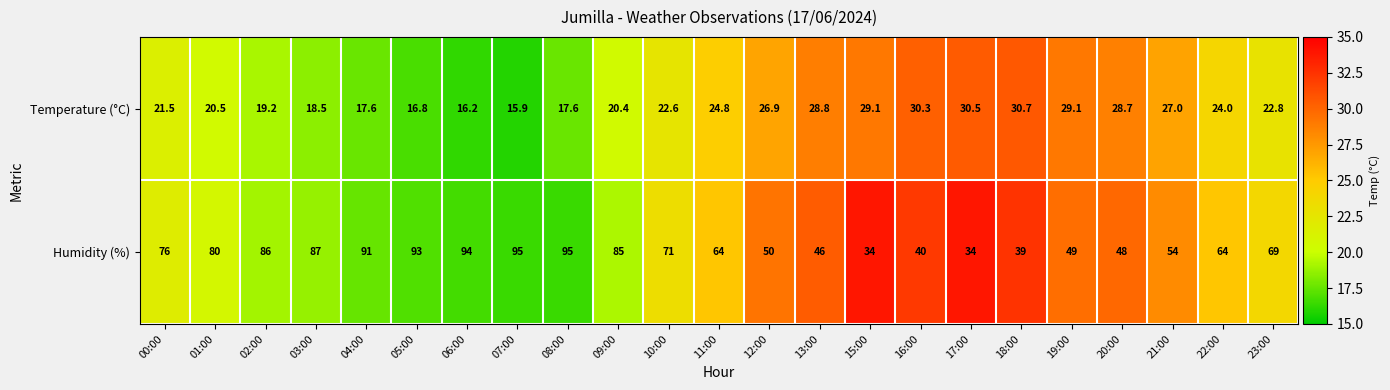

Is it true that the value at 00:00 is 76?

True